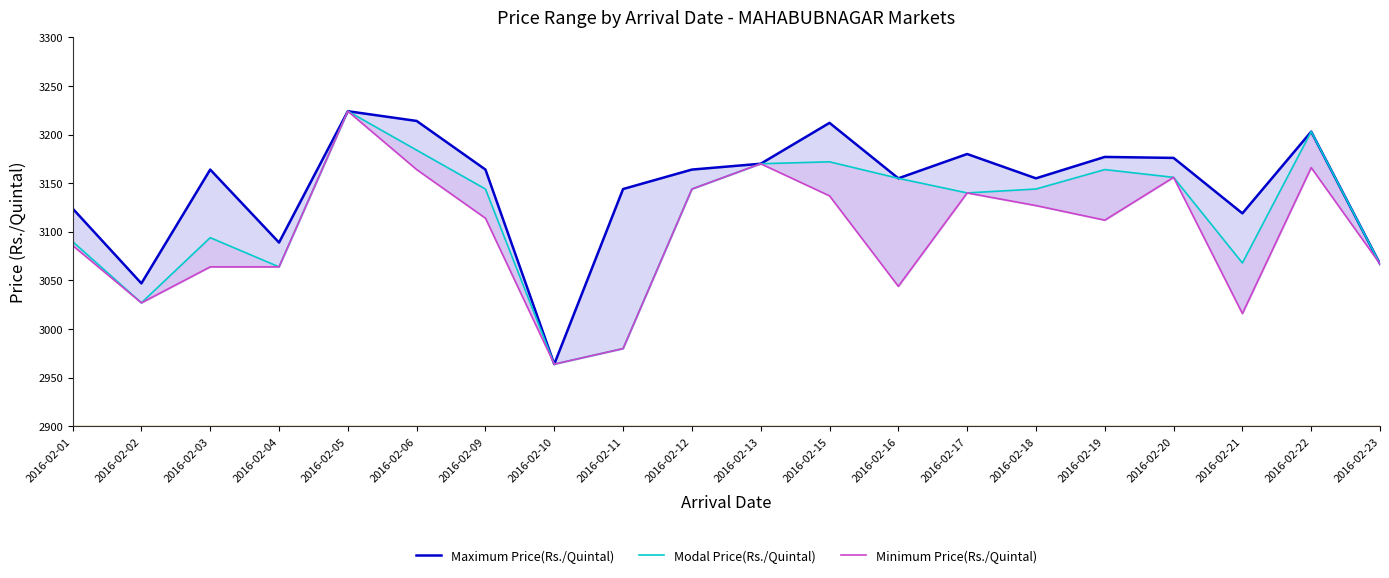

What is the greatest value displayed?

3224